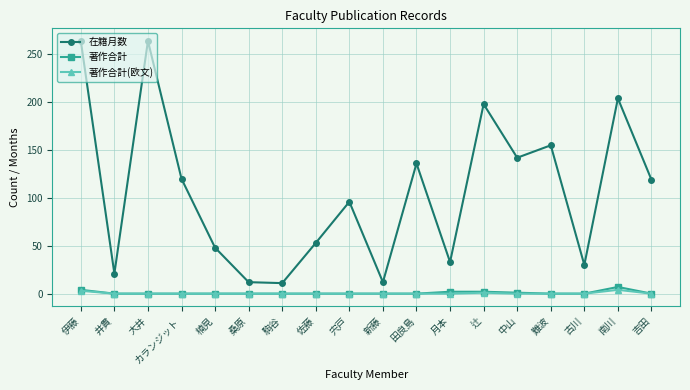

True or false: 著作合計 and 在籍月数 intersect in this chart.

False